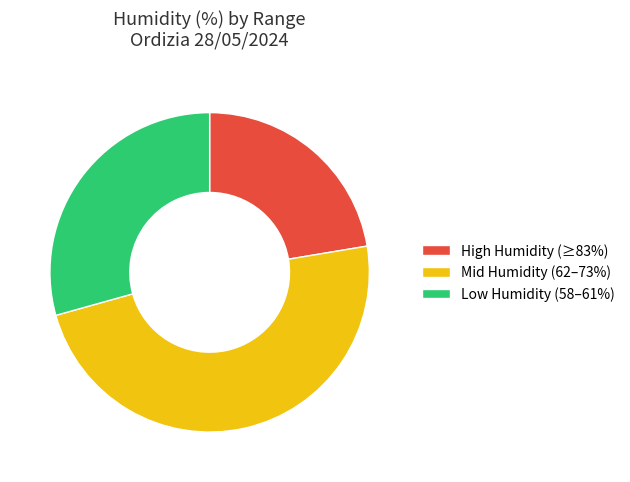

True or false: Mid Humidity (62–73%) accounts for 34% of the total.

False